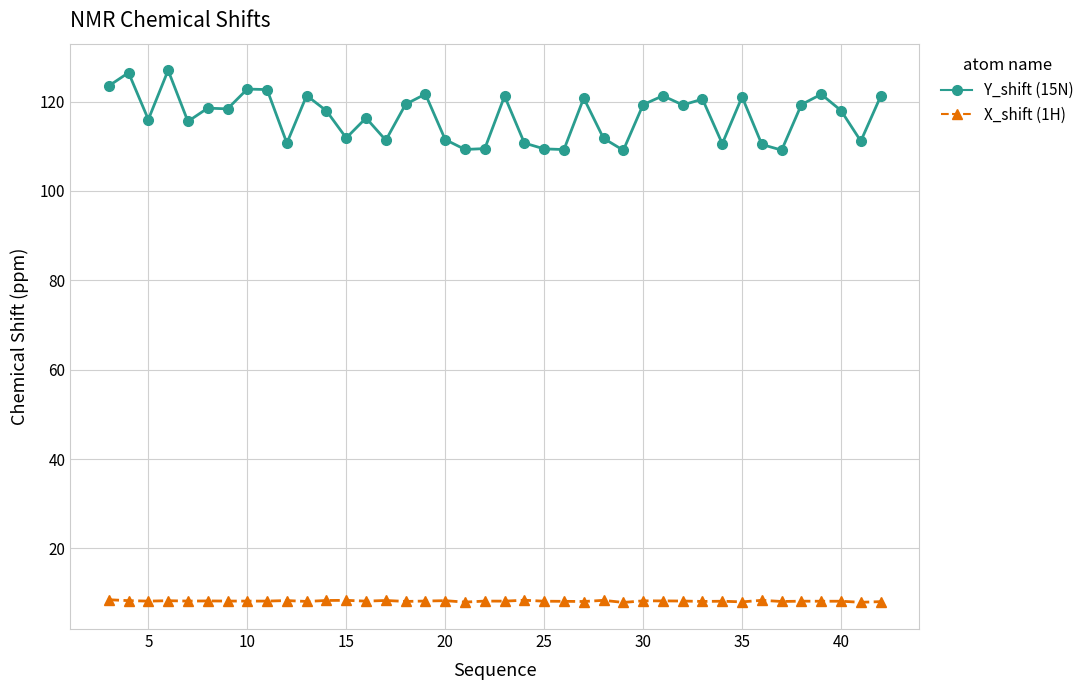

What is the lowest value of the X_shift (1H) series?

7.9